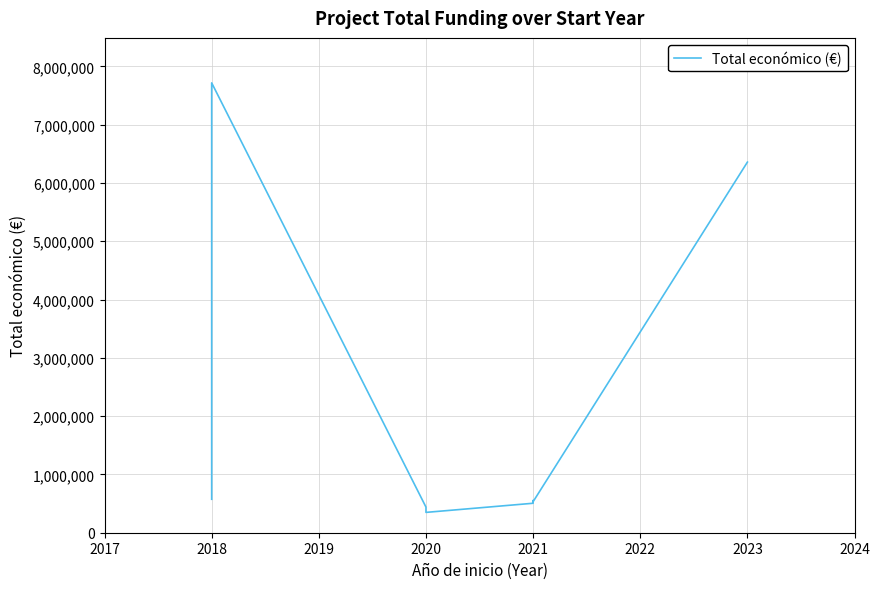

What is the difference between the maximum and minimum values?

7368328